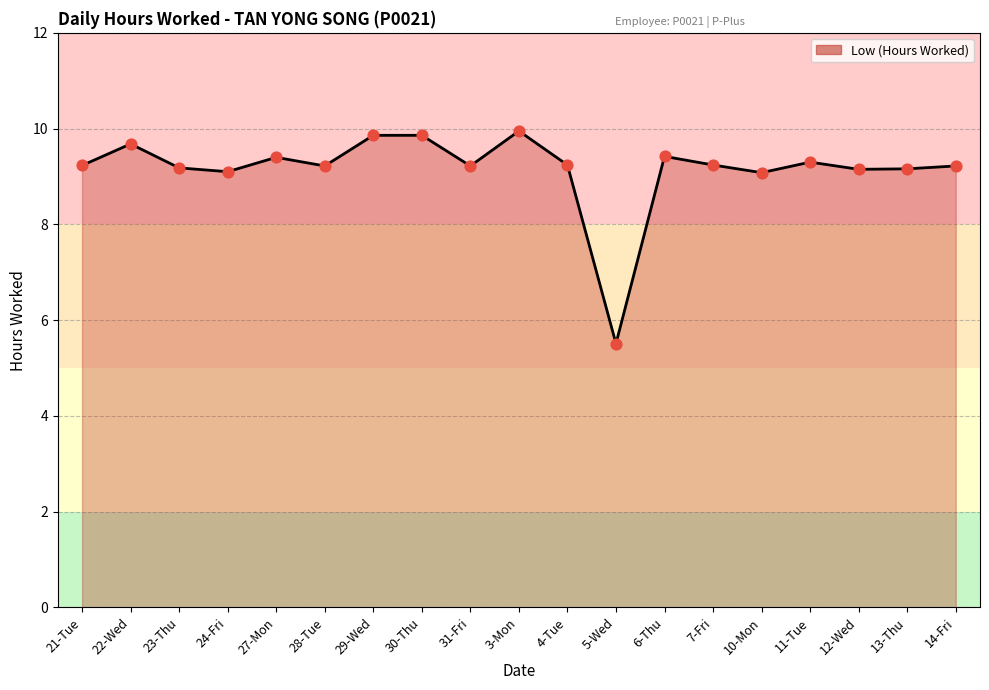

What is the ratio of the value at 11-Tue to the value at 10-Mon?

1.0